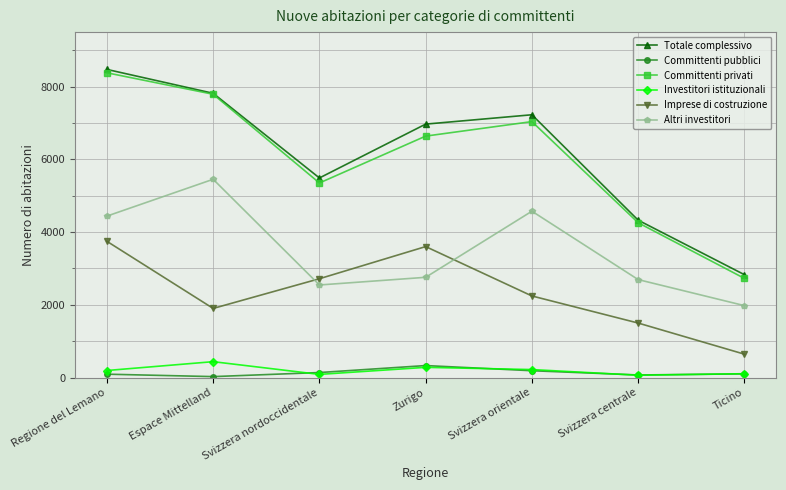

What is the sum of the Committenti pubblici values at Ticino and Svizzera orientale?

290